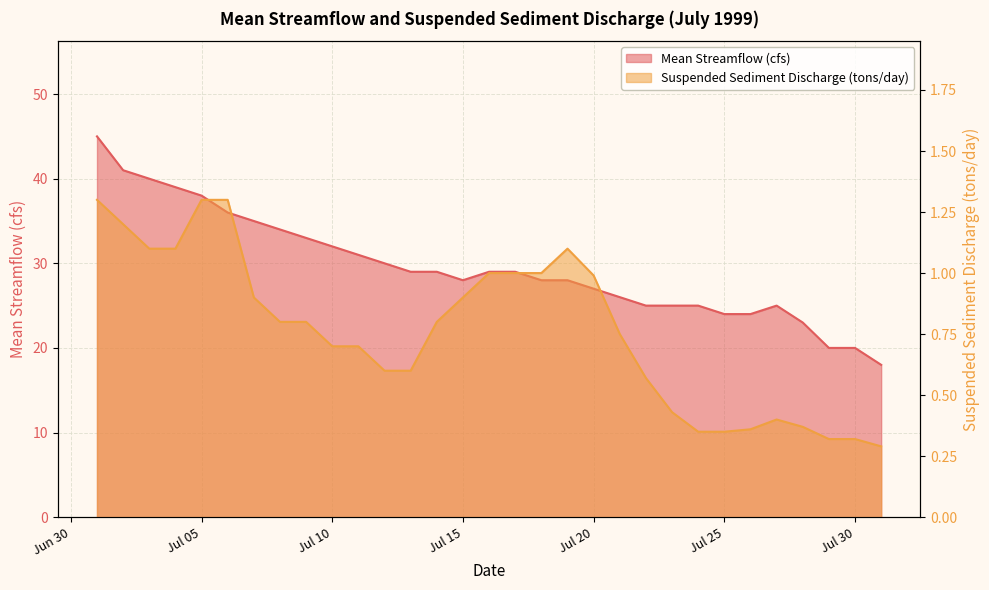

List the labels in order of Suspended Sediment Discharge (tons/day) value, smallest first.

1999-07-31, 1999-07-29, 1999-07-30, 1999-07-24, 1999-07-25, 1999-07-26, 1999-07-28, 1999-07-27, 1999-07-23, 1999-07-22, 1999-07-12, 1999-07-13, 1999-07-10, 1999-07-11, 1999-07-21, 1999-07-08, 1999-07-09, 1999-07-14, 1999-07-07, 1999-07-15, 1999-07-20, 1999-07-16, 1999-07-17, 1999-07-18, 1999-07-03, 1999-07-04, 1999-07-19, 1999-07-02, 1999-07-01, 1999-07-05, 1999-07-06